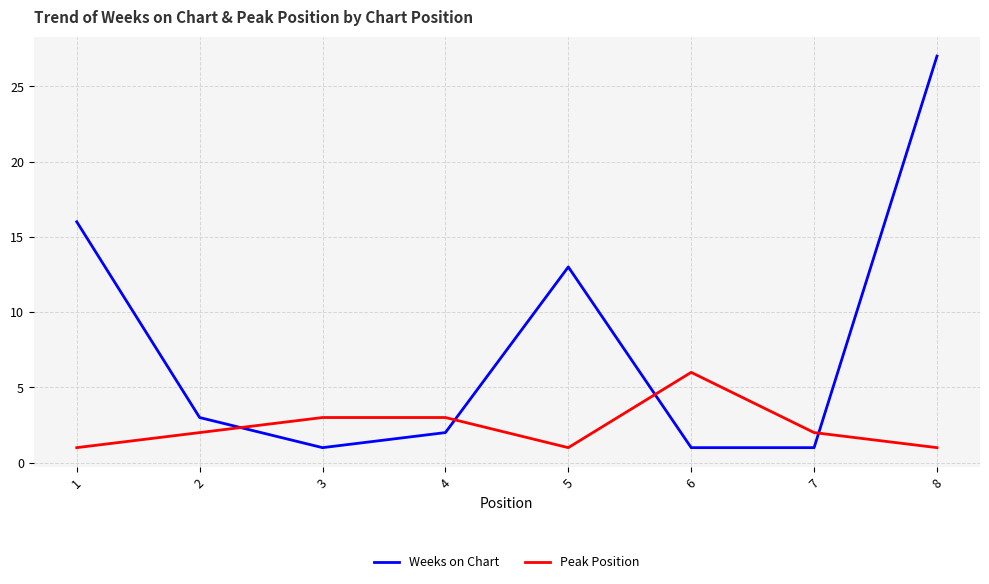

True or false: Weeks on Chart has a value of 3 at 2.

True